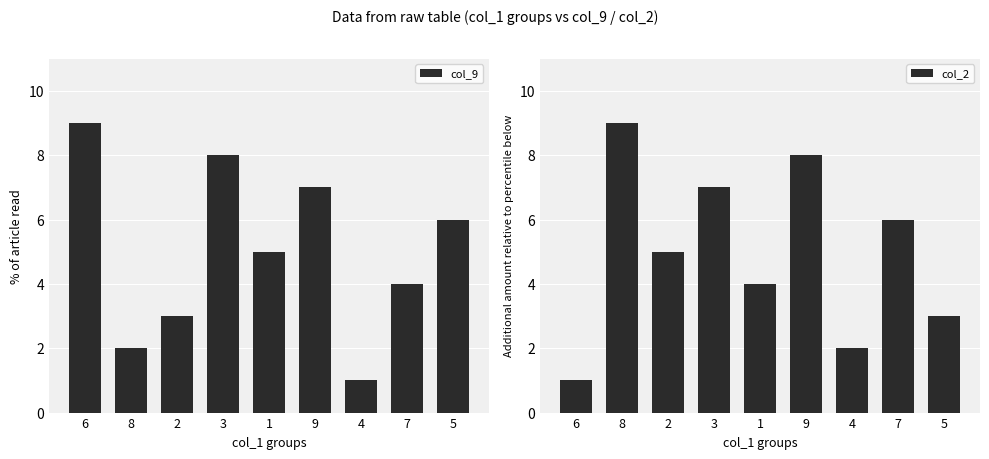

At how many categories does at least one series exceed 6?

4